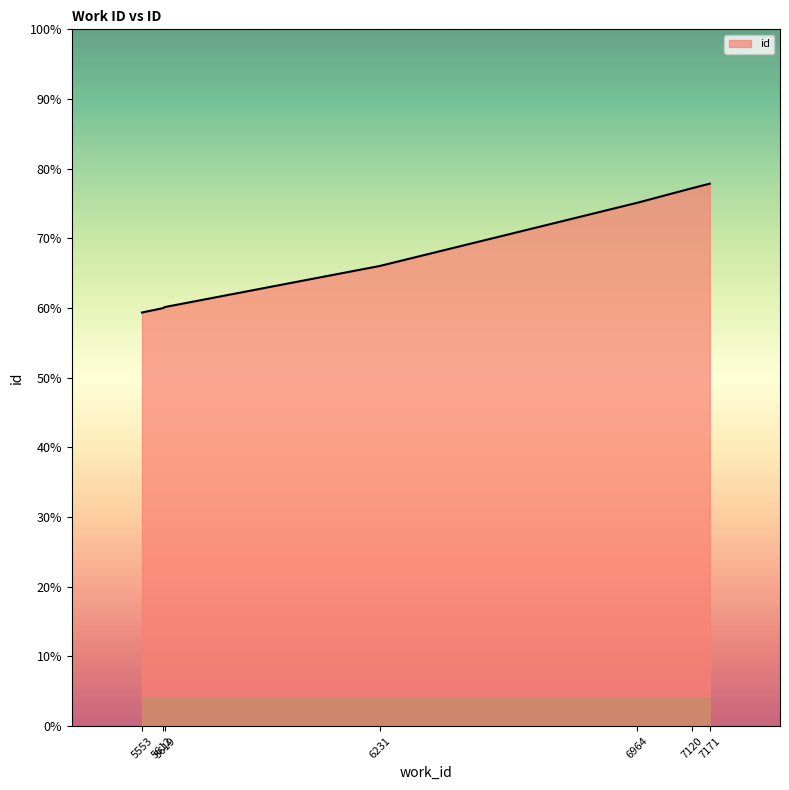

Reading left to right, list all the values displayed in this chart.

14838	14992	15036	16509	18775	19297	19462